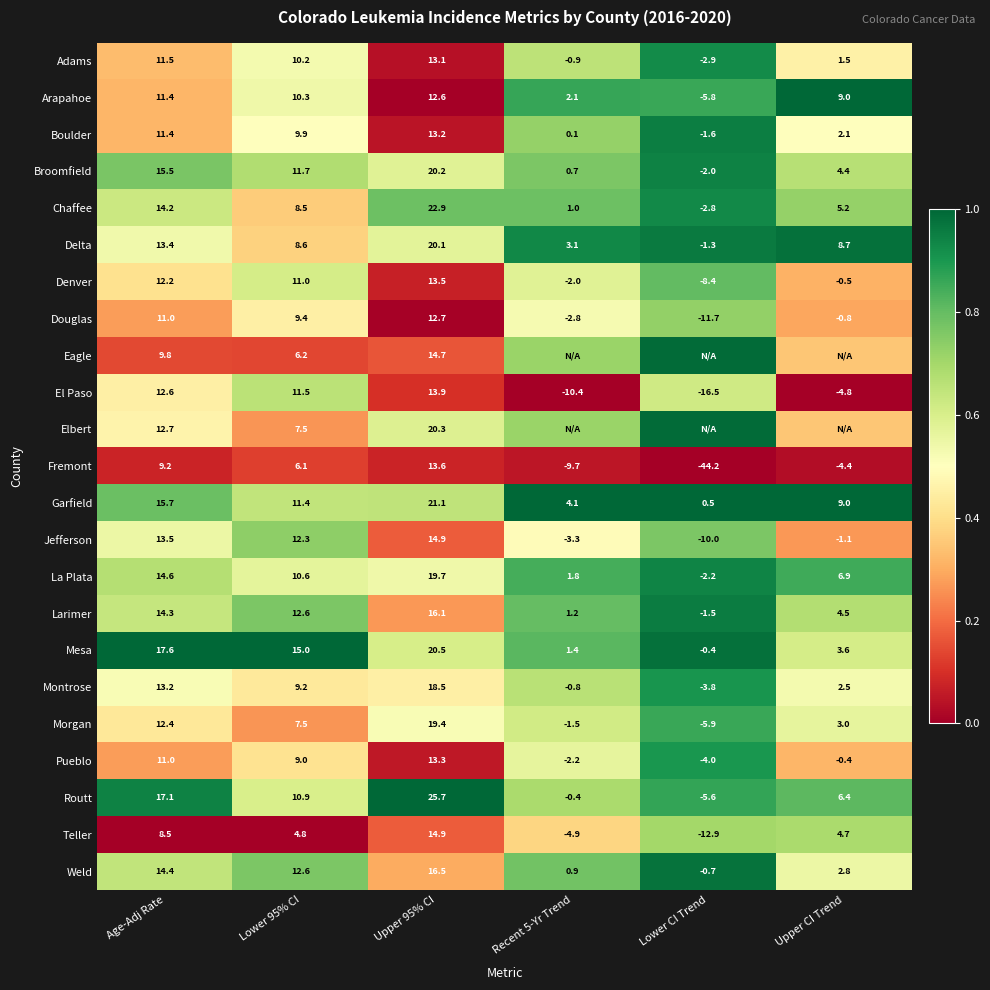

Which series changed the most between Age-Adj Rate and Lower 95% CI?

Routt